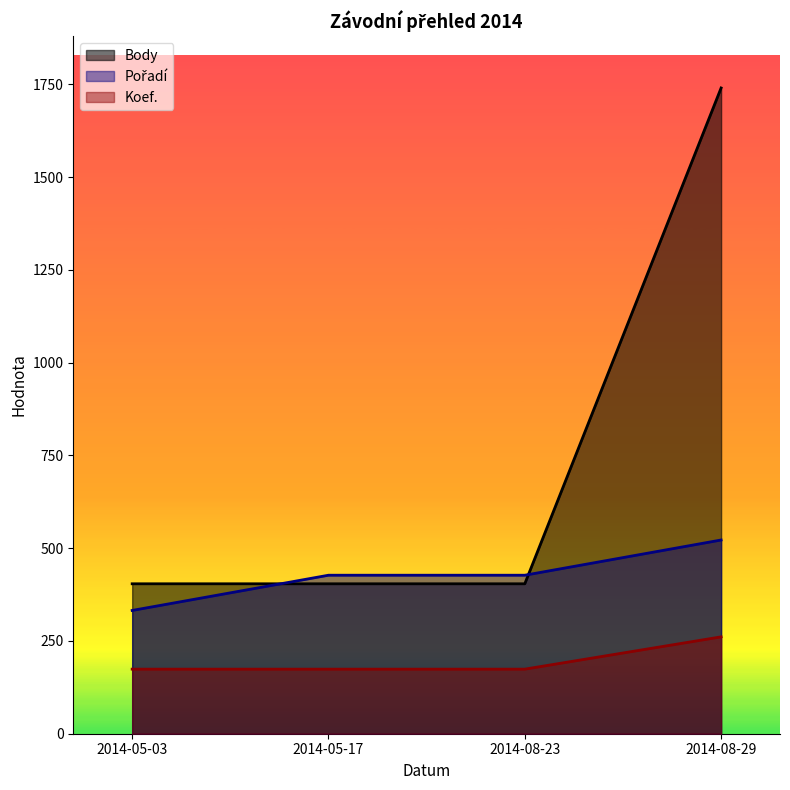

What is the sum of the Koef. values at 2014-08-29 and 2014-05-17?

435.0